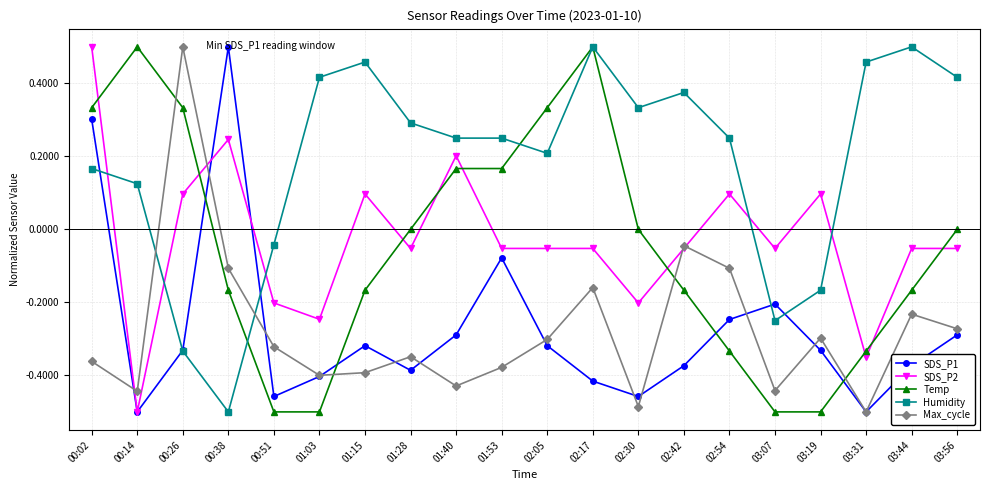

Is the value of Max_cycle at 02:54 greater than the value of SDS_P2 at 00:14?

Yes